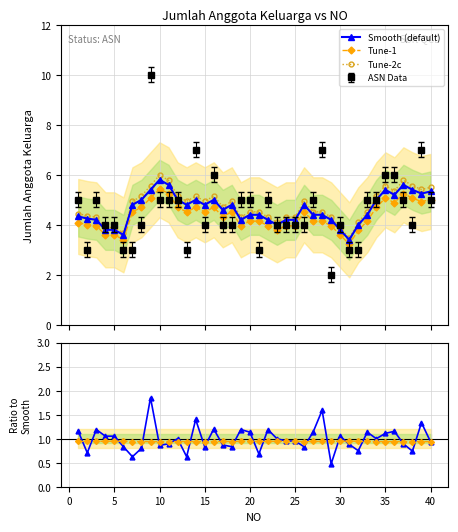

How many values in the Ratio to smooth series are below 1?

20